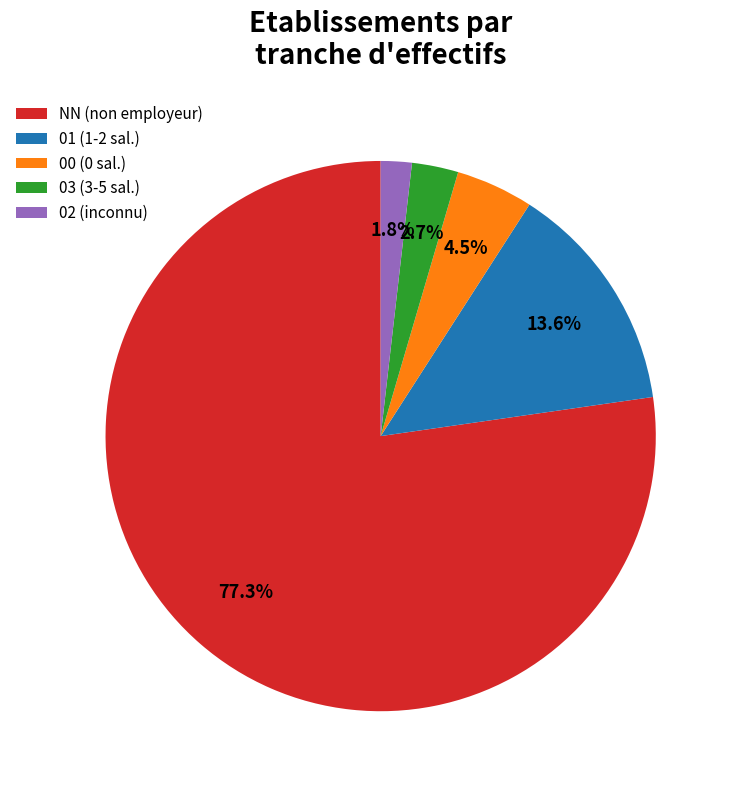

Is there any slice that represents more than half of the pie?

Yes